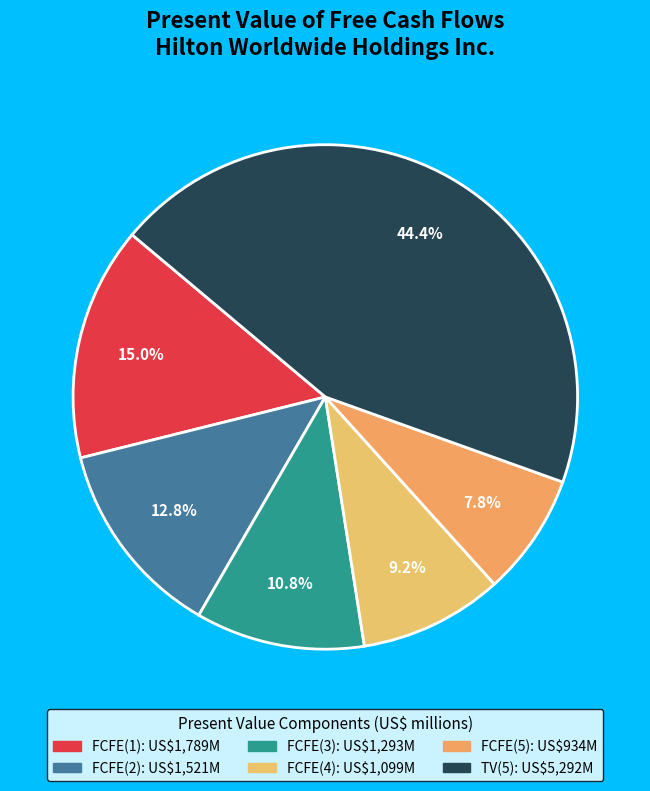

What percentage do FCFE(2) and FCFE(4) together represent?

22.0%